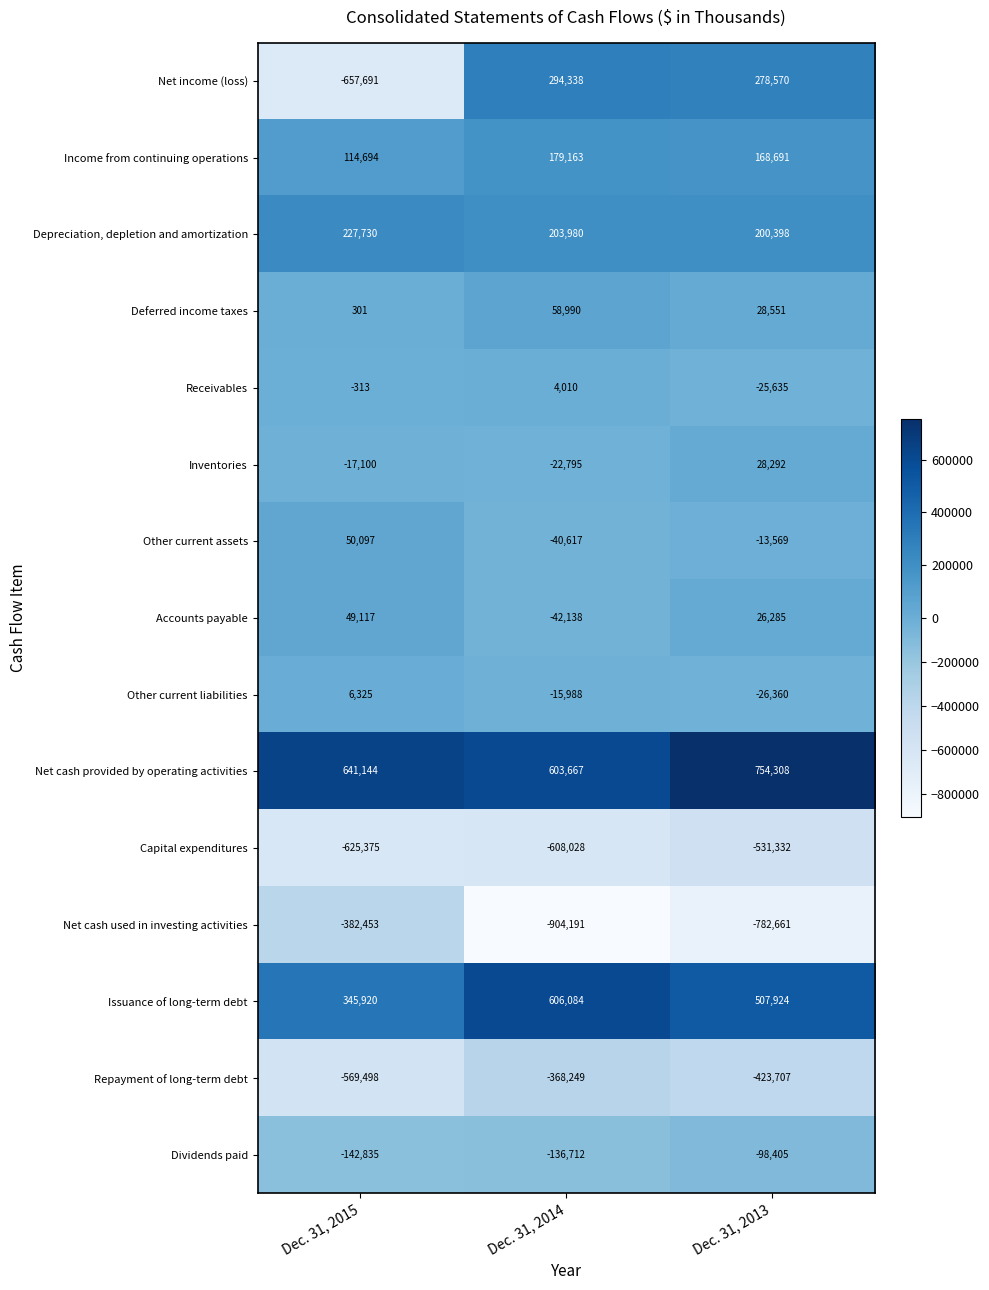

The value of Income from continuing operations at Dec. 31, 2013 is 88374. True or false?

False